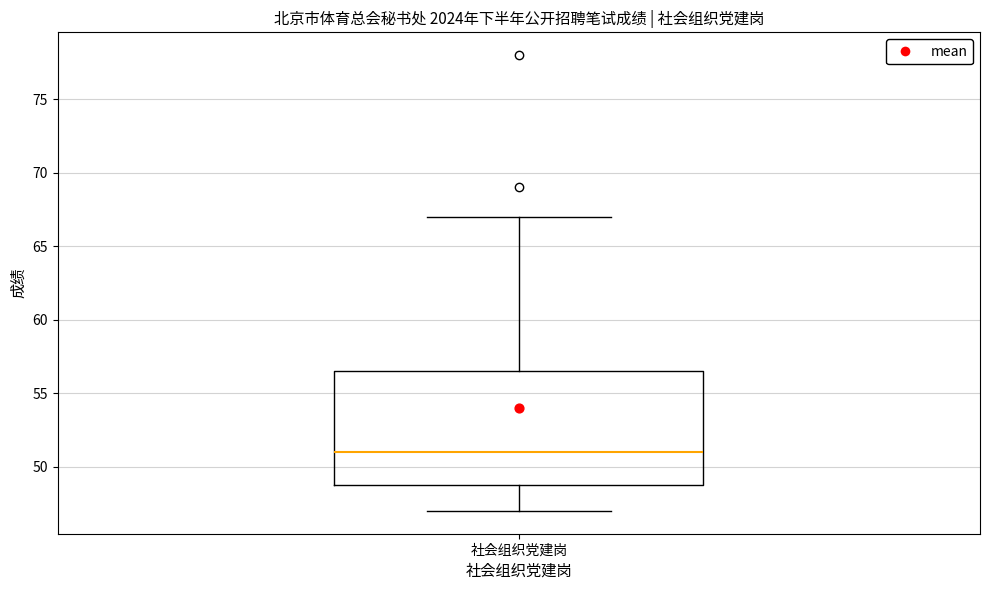

Where does the lower whisker of the box for 社会组织党建岗 end on the y-axis? The values are not printed on the chart, so give them approximately, as read against the axis.

47.0